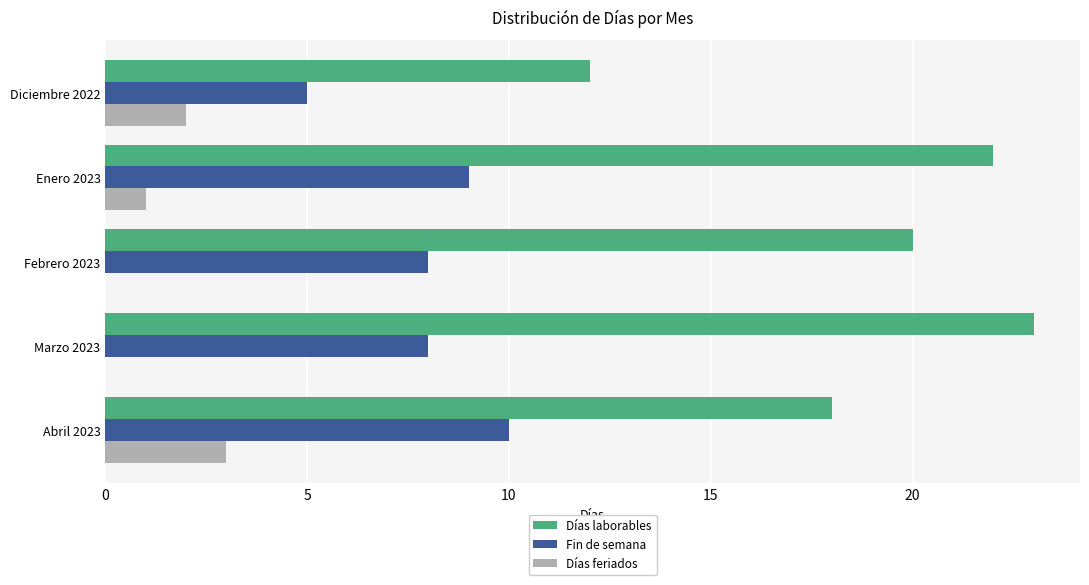

Is the value of Fin de semana at Enero 2023 greater than the value of Días laborables at Abril 2023?

No